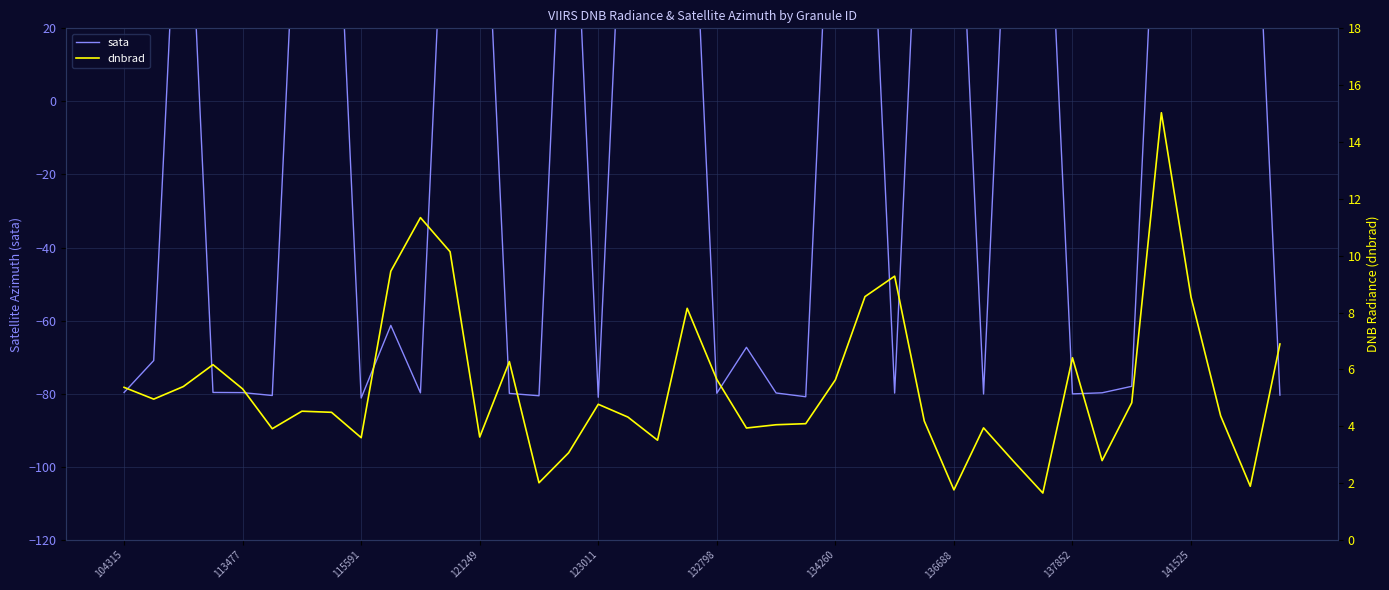

True or false: dnbrad has more than 1 interior local peaks.

True